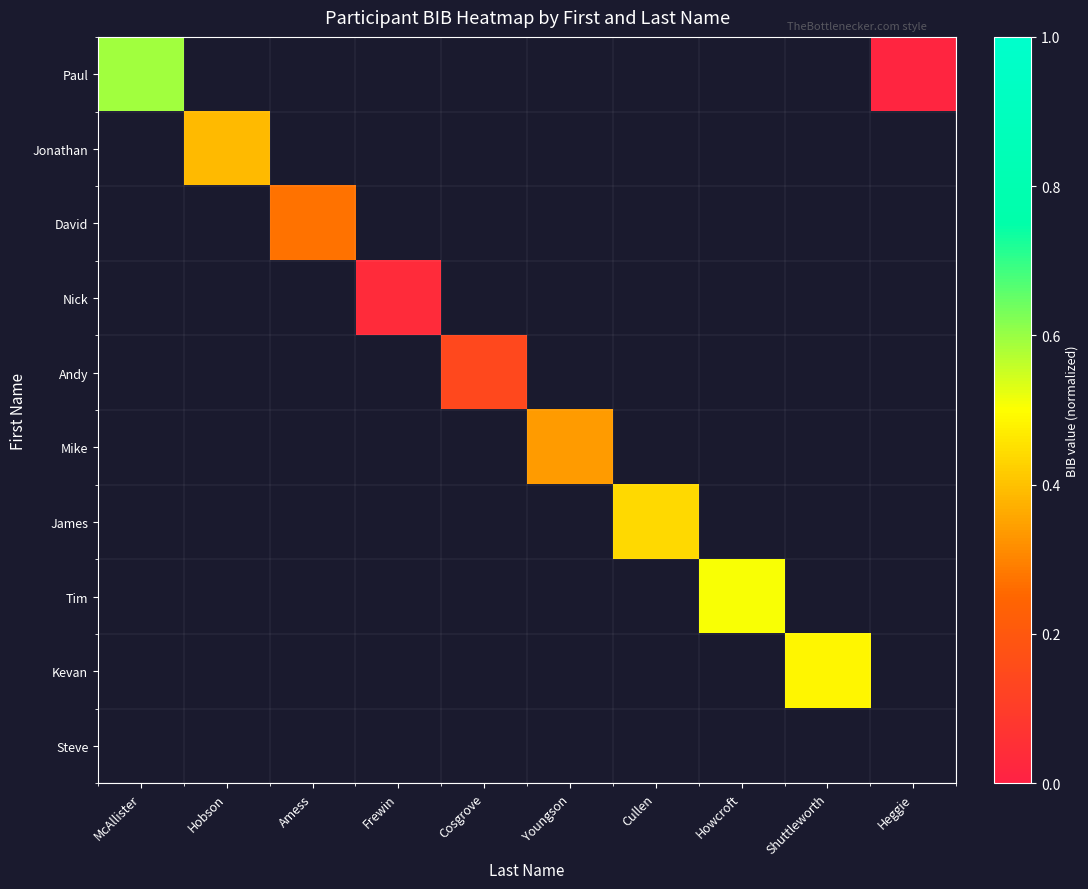

How many categories are shown in the chart?

10